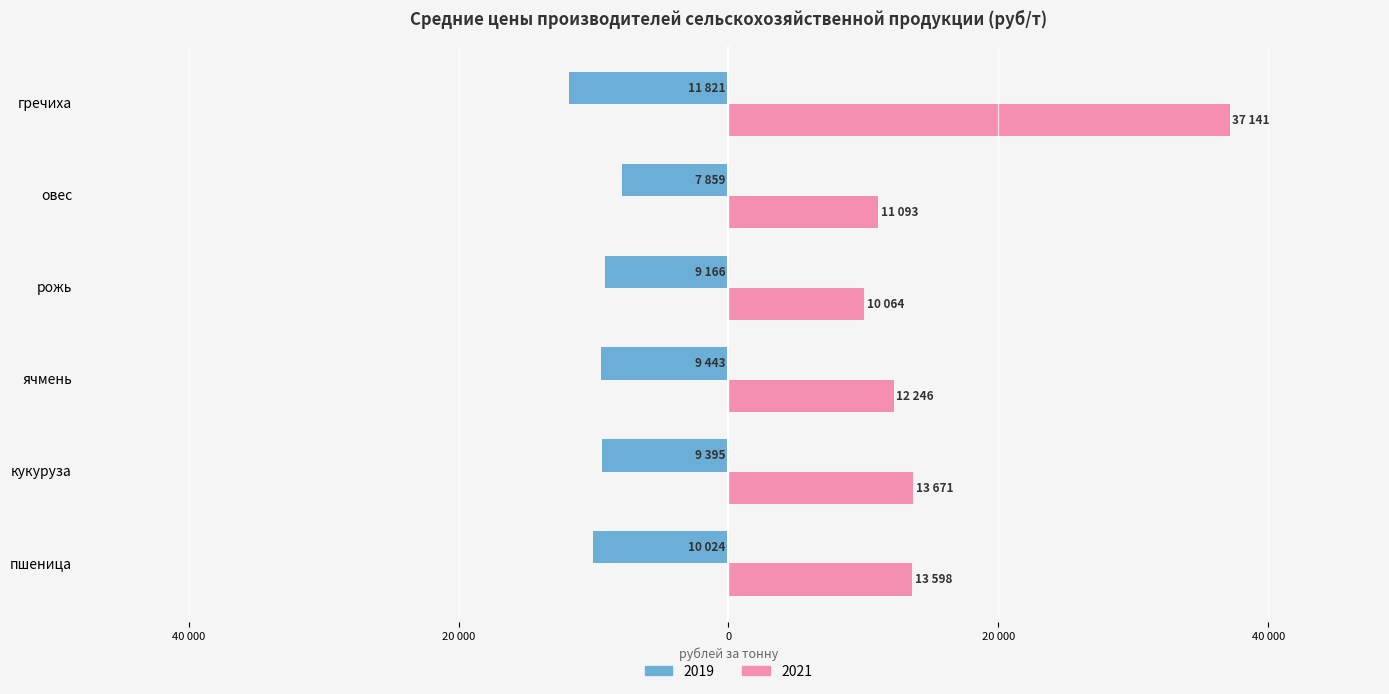

What is the difference between the maximum and minimum values in the 2019 series?

3962